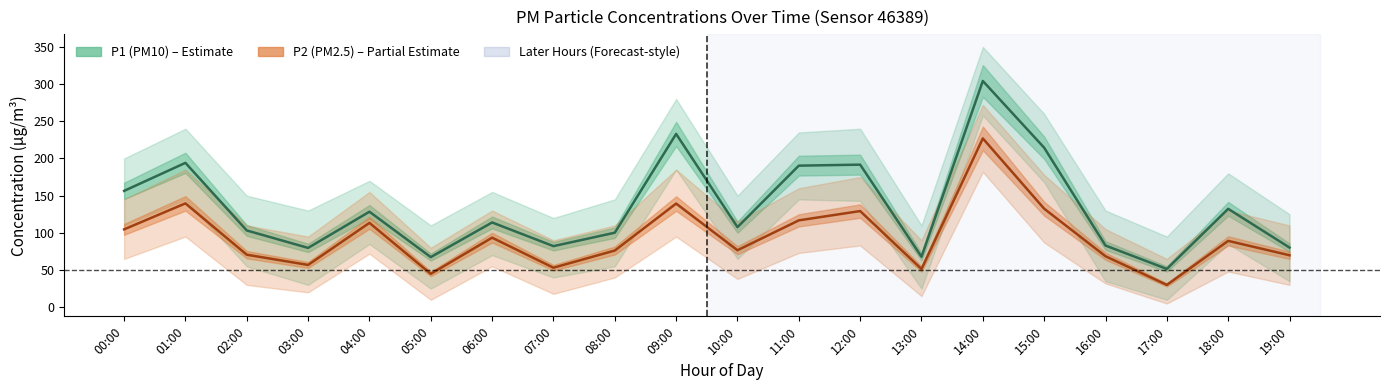

What is the minimum value shown in the chart?

30.0